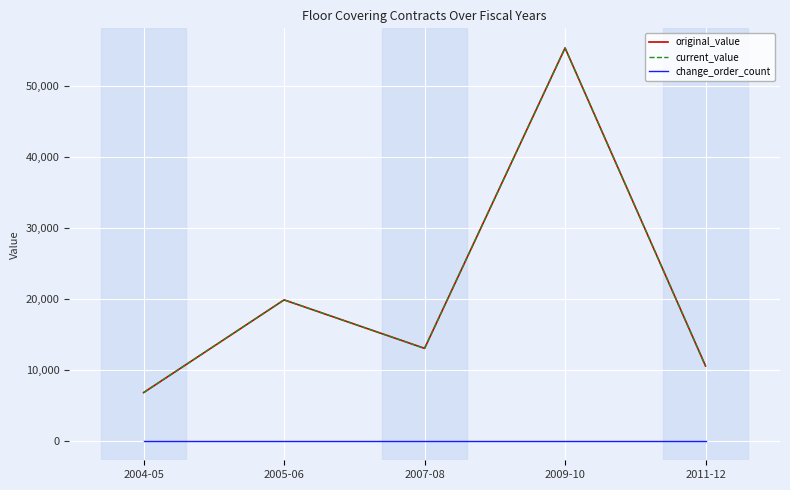

Reading left to right, transcribe all the data shown in this chart.

original_value: 2004-05=6765.5	2005-06=19824.0	2007-08=12995.0	2009-10=55300.0	2011-12=10519.0
current_value: 2004-05=6765.5	2005-06=19824.0	2007-08=12995.0	2009-10=55300.0	2011-12=10519.0
change_order_count: 2004-05=0.0	2005-06=0.0	2007-08=0.0	2009-10=0.0	2011-12=0.0